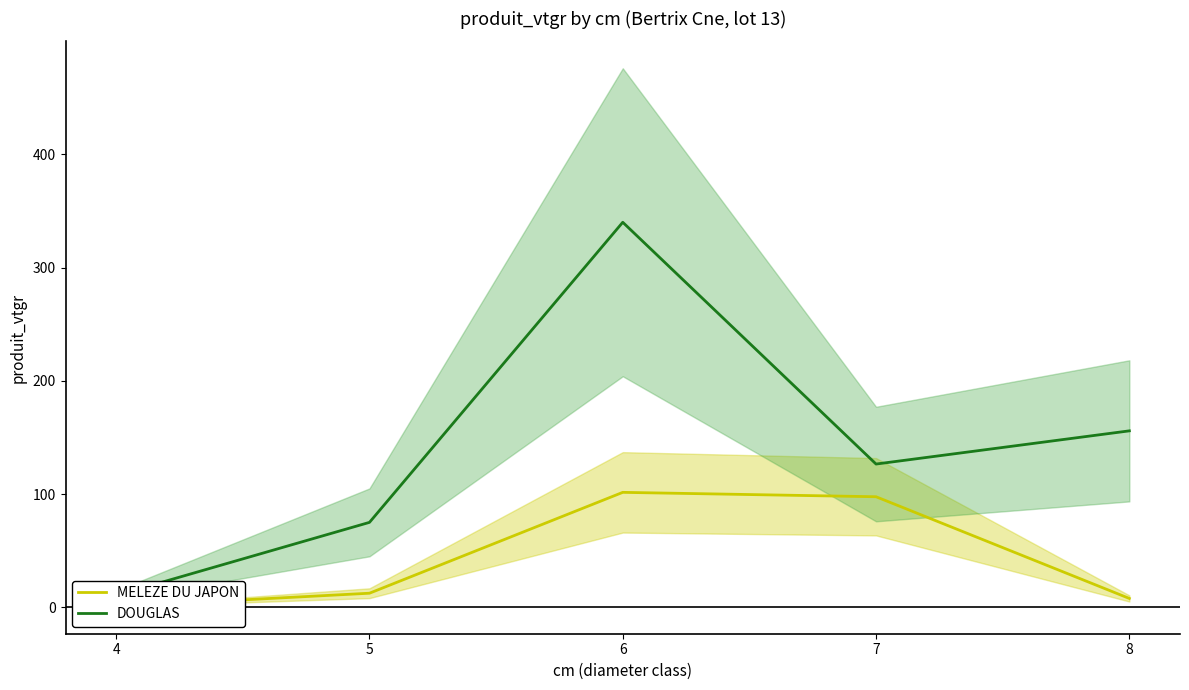

How many lines are shown in the chart?

2